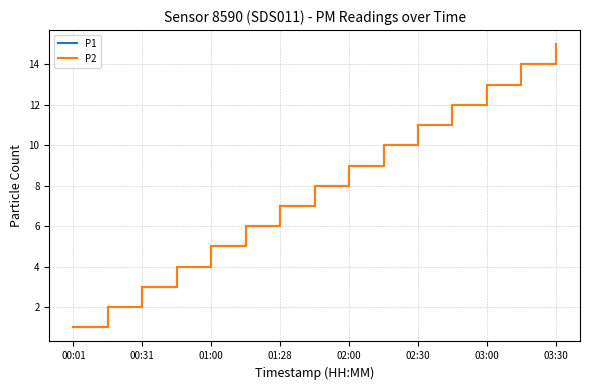

Does the chart have visible grid lines?

Yes